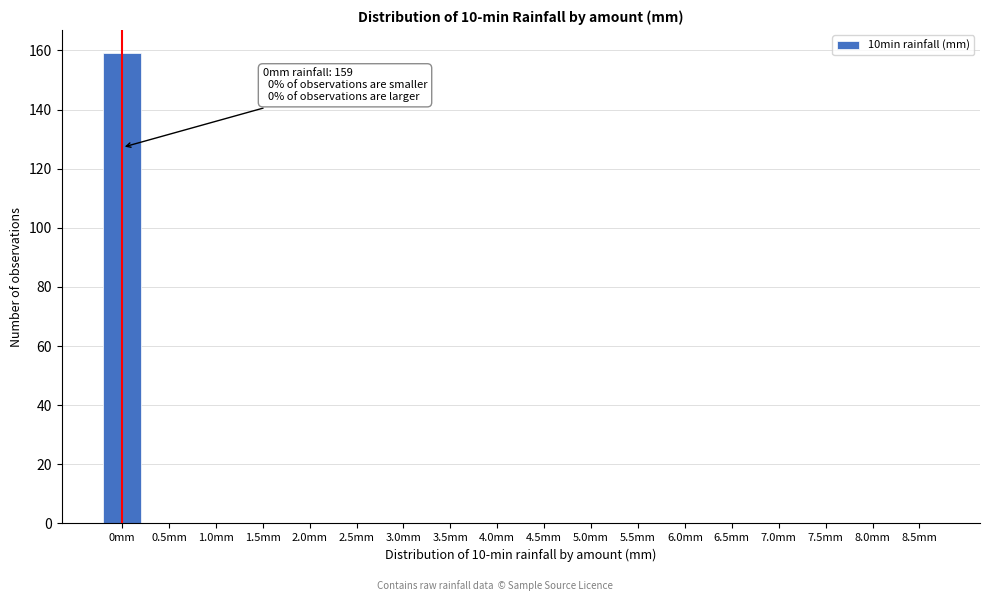

Reading left to right, extract all data points from this chart.

0mm=159	0.5mm=0	1.0mm=0	1.5mm=0	2.0mm=0	2.5mm=0	3.0mm=0	3.5mm=0	4.0mm=0	4.5mm=0	5.0mm=0	5.5mm=0	6.0mm=0	6.5mm=0	7.0mm=0	7.5mm=0	8.0mm=0	8.5mm=0